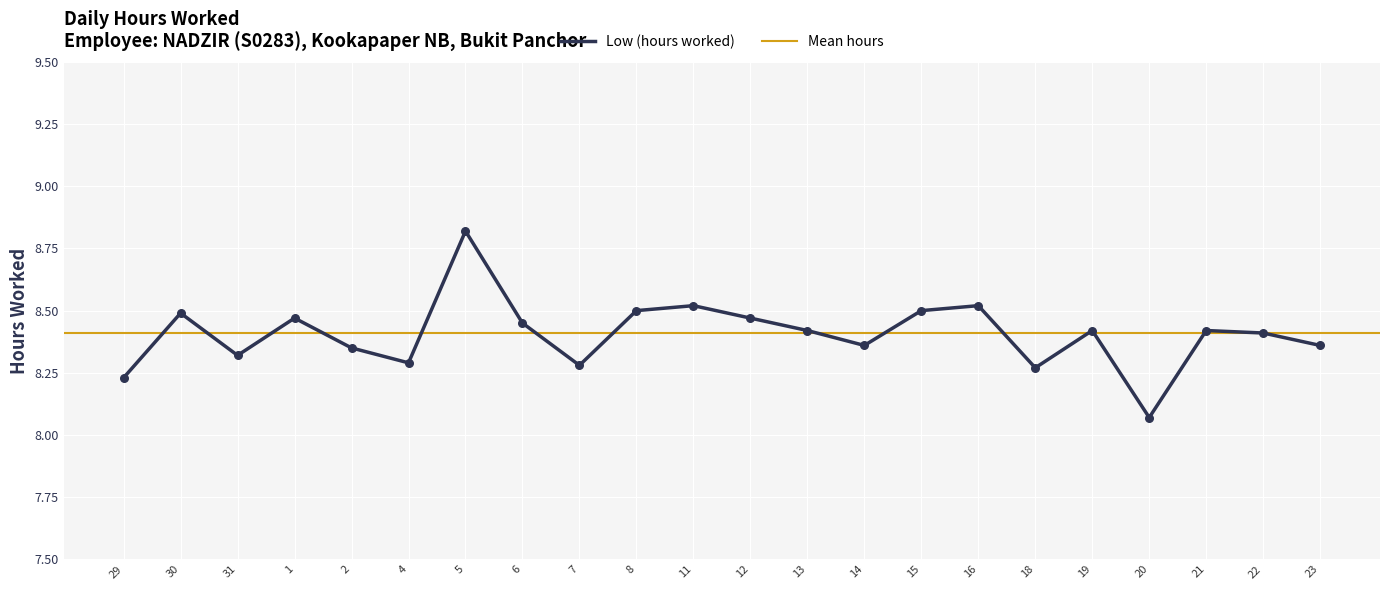

Approximately how many times larger is the value at 11 compared to 14?

1.0